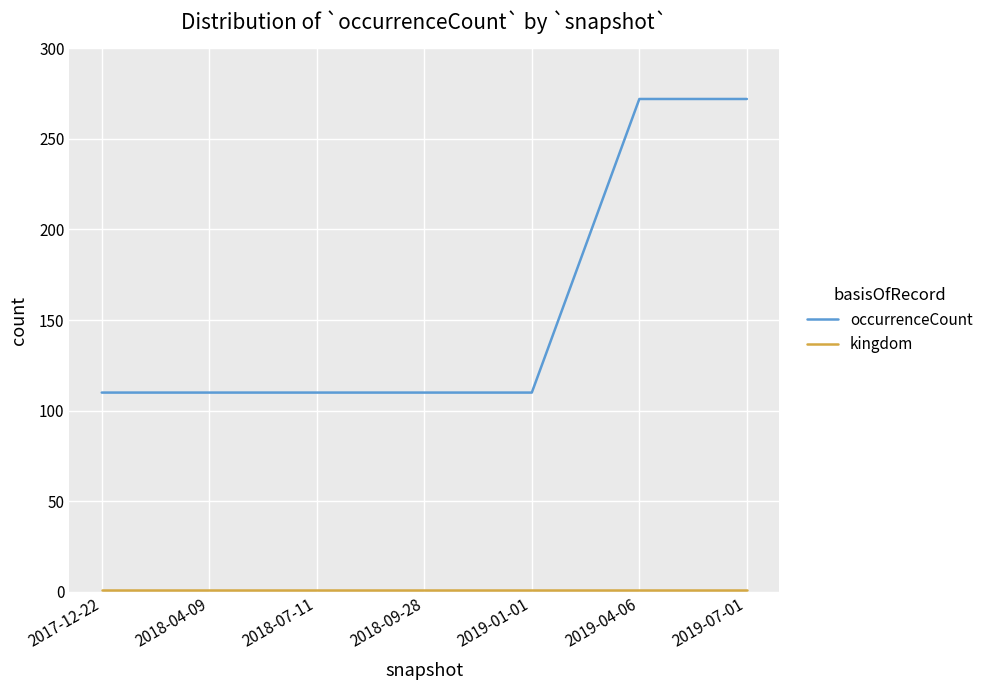

Which series has the largest range (max minus min)?

occurrenceCount